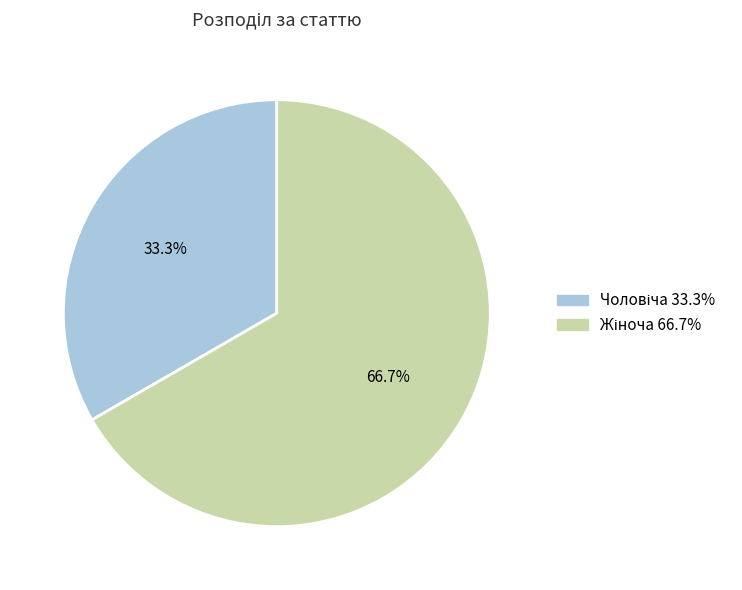

Is there a majority slice in this chart?

Yes